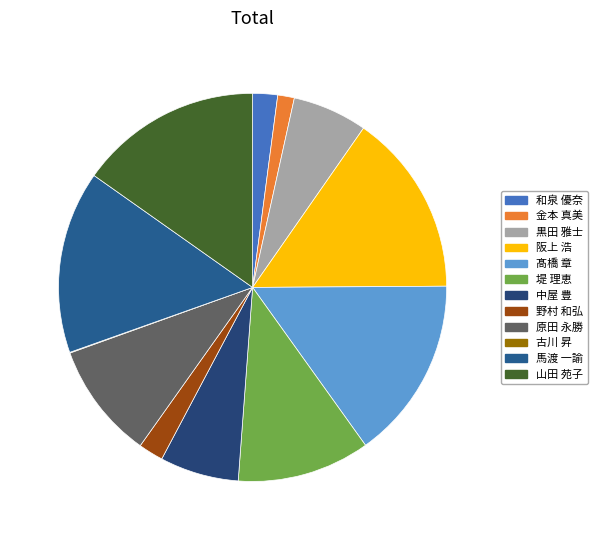

Which slice is the largest?

阪上 浩